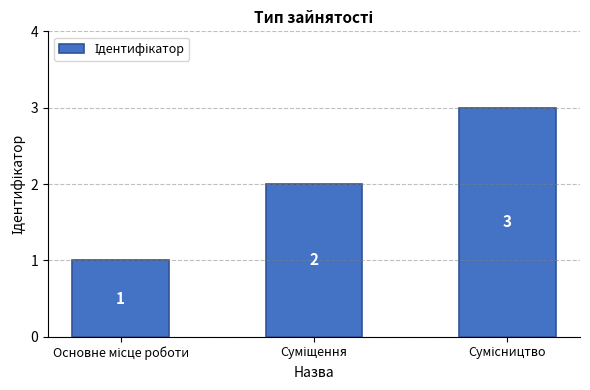

What is the greatest value displayed?

3